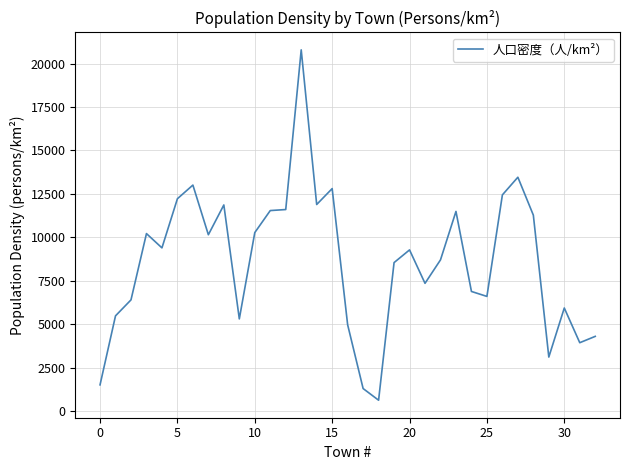

What is the greatest value displayed?

20786.7